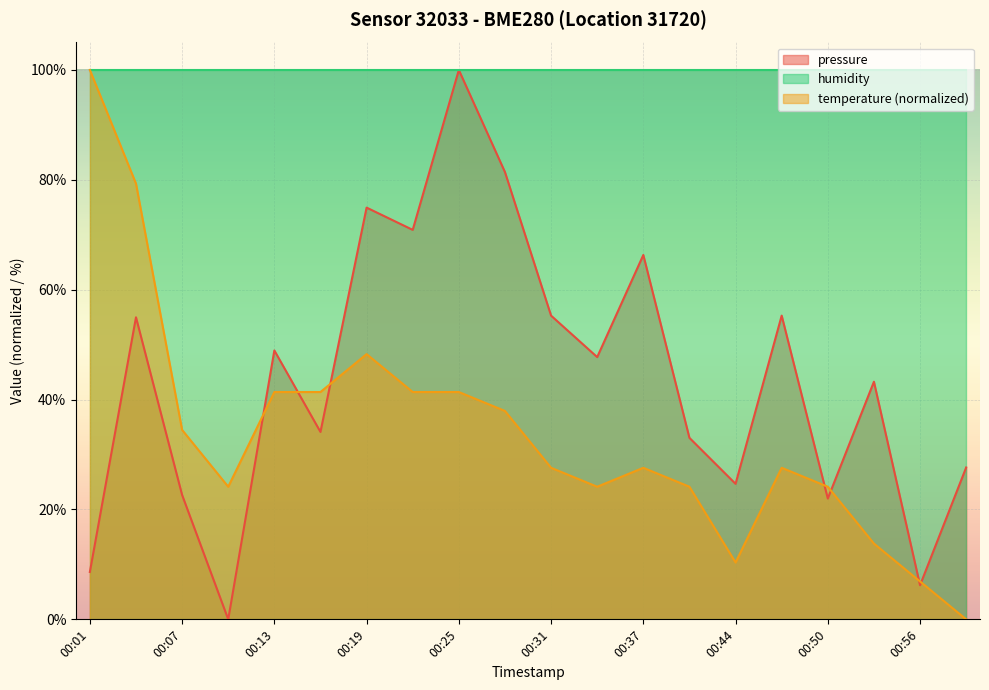

Is it true that pressure equals 13.2 at 00:47?

False